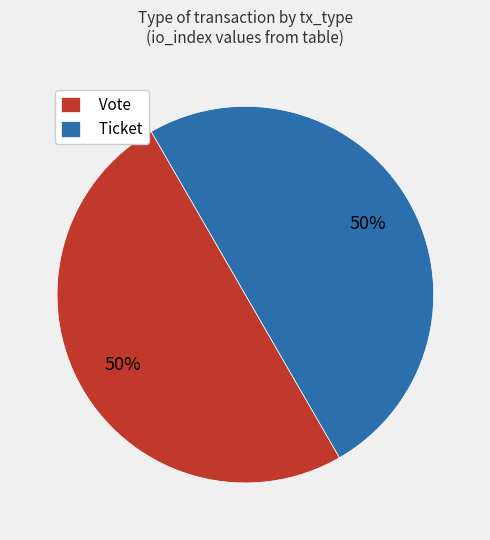

Do Ticket and Vote together represent more than half of the pie?

Yes